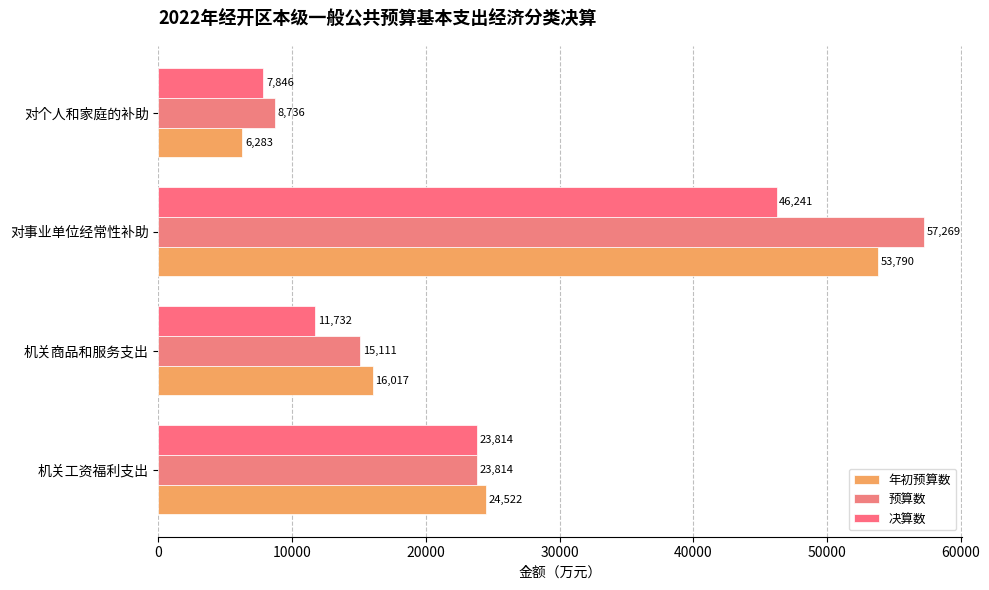

How many data points does each series have?

4